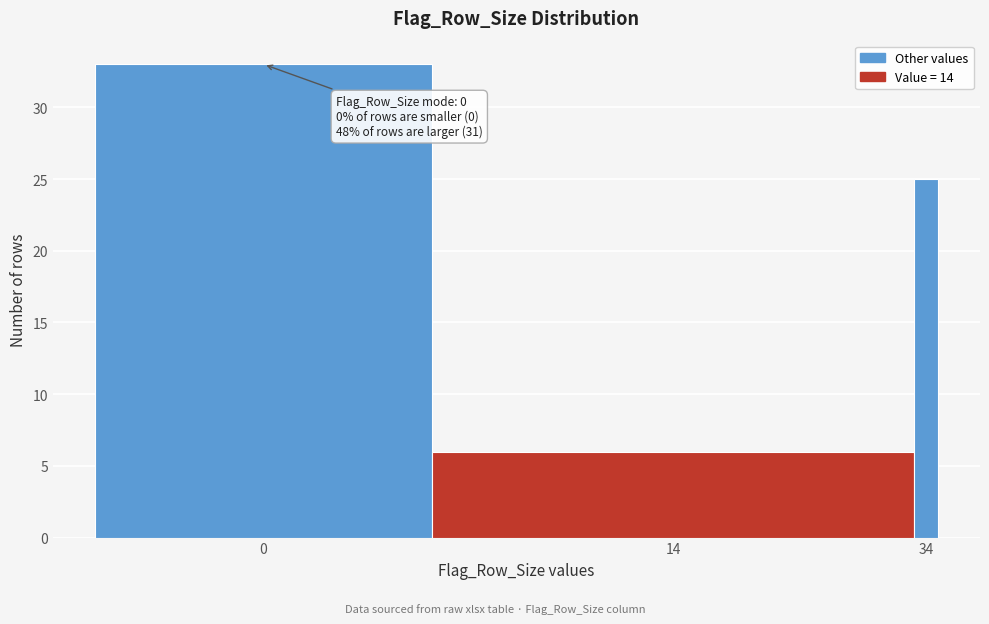

Reading left to right, transcribe all the data shown in this chart.

33	6	25